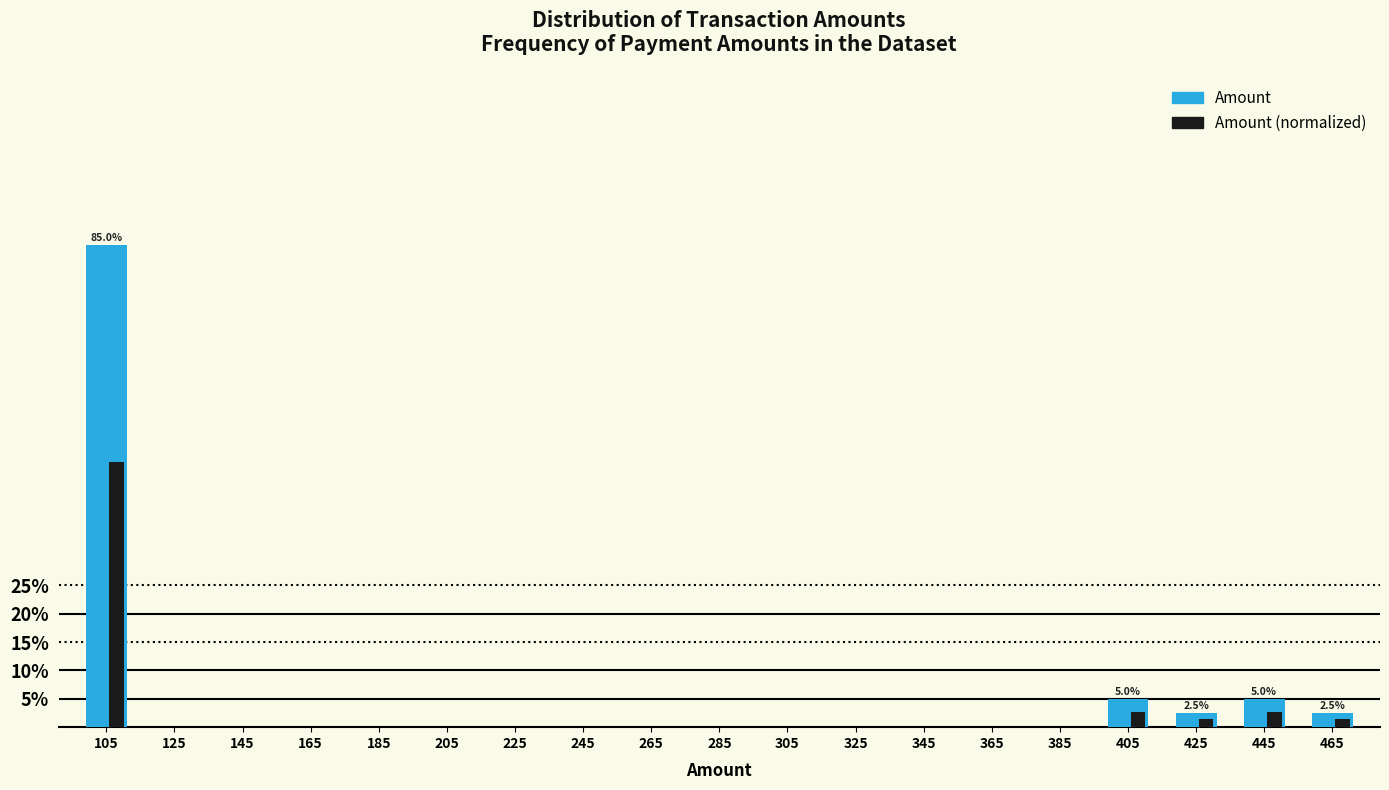

Which label corresponds to the largest value in the chart?

105